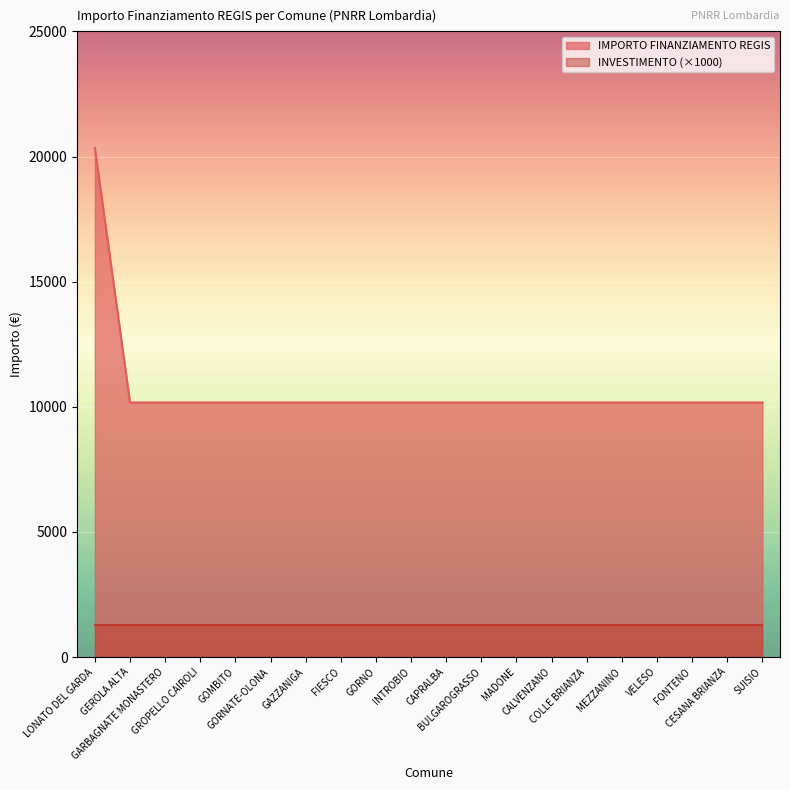

What is the sum of the values at MADONE and GARBAGNATE MONASTERO?

20344